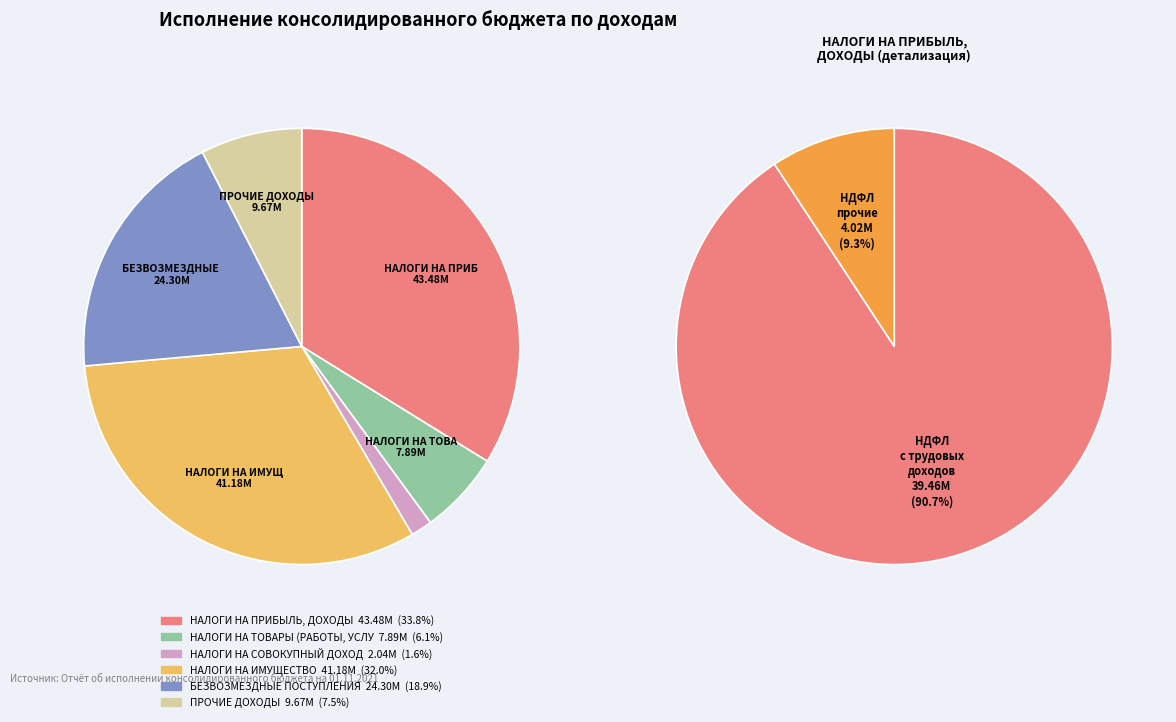

Count the number of slices in the pie.

6